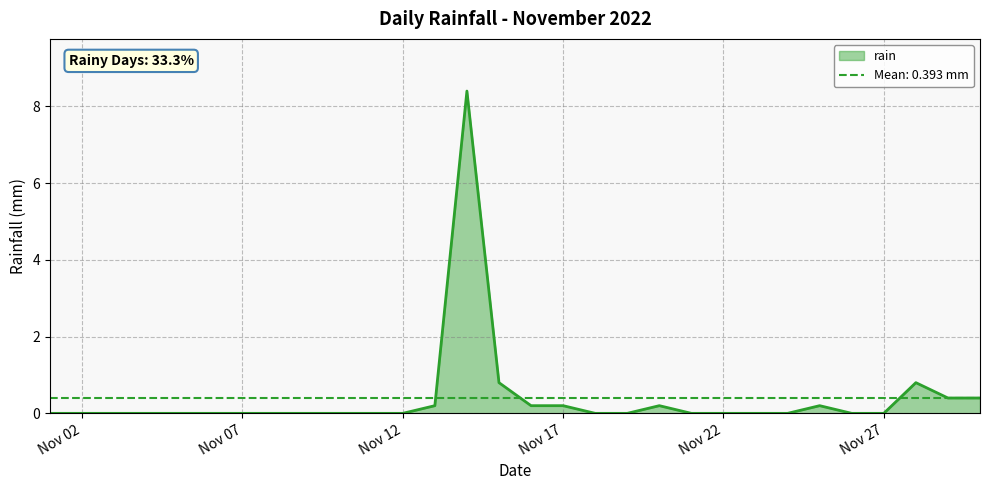

Rank the categories by value from highest to lowest.

2022-11-14, 2022-11-15, 2022-11-28, 2022-11-29, 2022-11-30, 2022-11-13, 2022-11-16, 2022-11-17, 2022-11-20, 2022-11-25, 2022-11-01, 2022-11-02, 2022-11-03, 2022-11-04, 2022-11-05, 2022-11-06, 2022-11-07, 2022-11-08, 2022-11-09, 2022-11-10, 2022-11-11, 2022-11-12, 2022-11-18, 2022-11-19, 2022-11-21, 2022-11-22, 2022-11-23, 2022-11-24, 2022-11-26, 2022-11-27